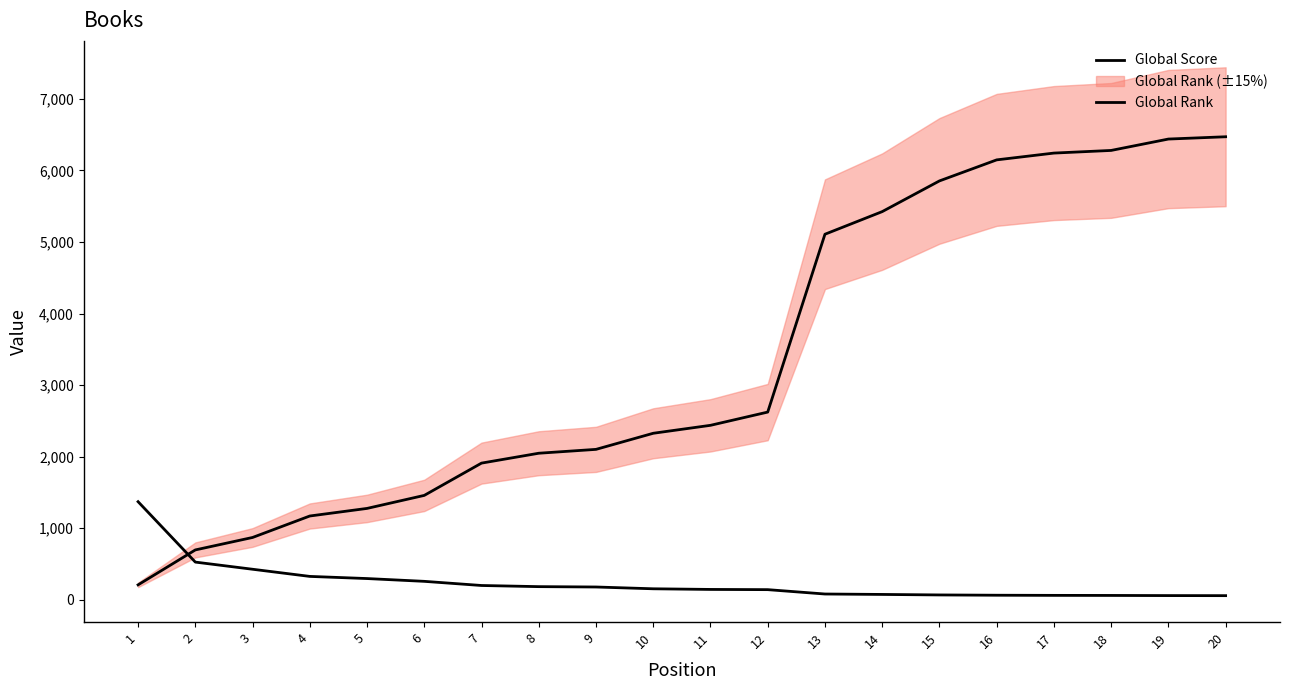

How many intersections are there between Global Rank and Global Score?

1